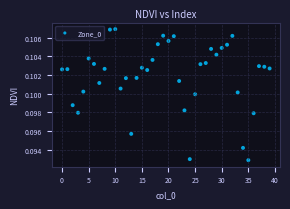

How many points are shown in the scatter plot?

40